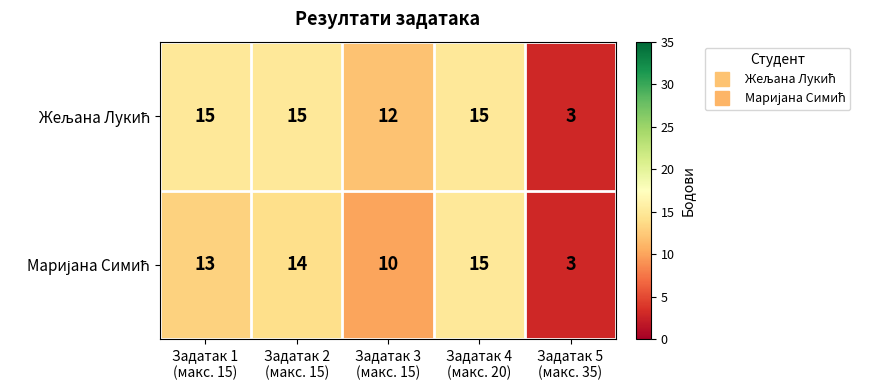

What is the smallest value displayed?

3